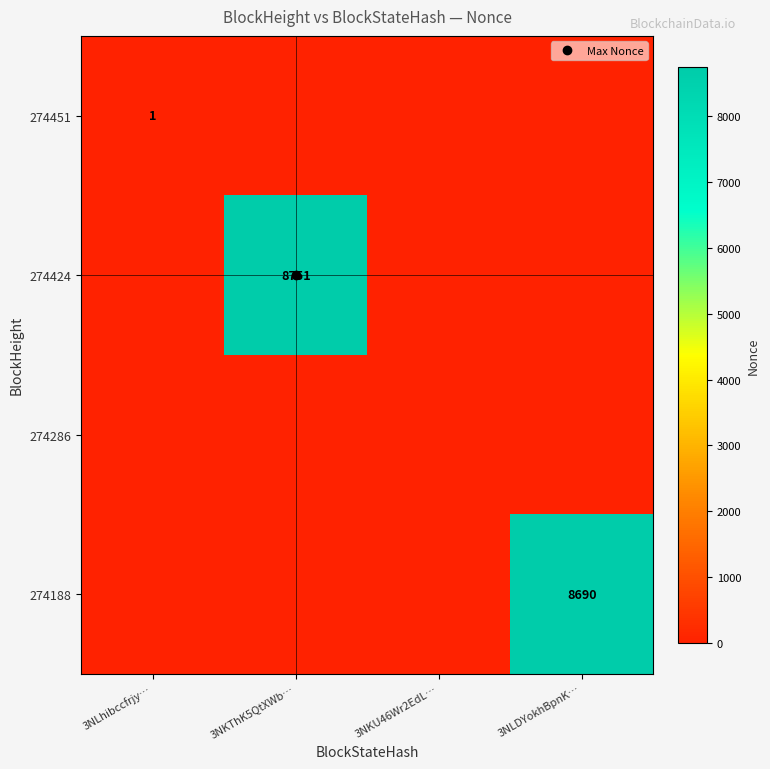

How many values in the 274451 series exceed 0?

1